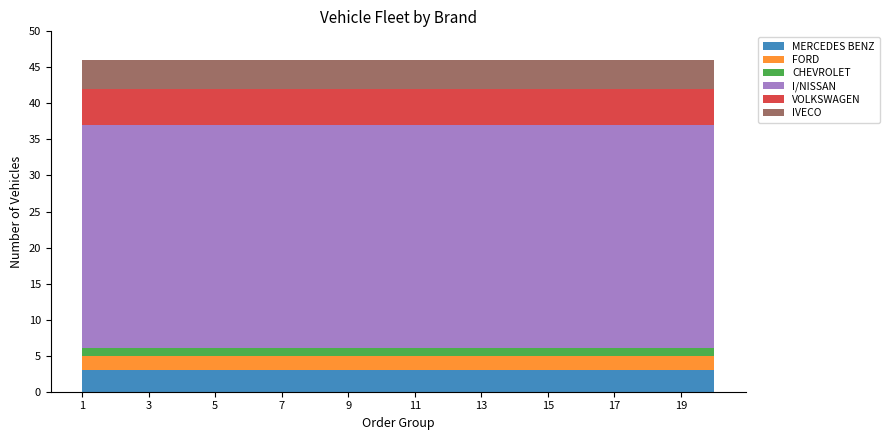

Reading left to right, what are all the values shown in this chart?

MERCEDES BENZ: 1=3	2=3	3=3	4=3	5=3	6=3	7=3	8=3	9=3	10=3	11=3	12=3	13=3	14=3	15=3	16=3	17=3	18=3	19=3	20=3
FORD: 1=2	2=2	3=2	4=2	5=2	6=2	7=2	8=2	9=2	10=2	11=2	12=2	13=2	14=2	15=2	16=2	17=2	18=2	19=2	20=2
CHEVROLET: 1=1	2=1	3=1	4=1	5=1	6=1	7=1	8=1	9=1	10=1	11=1	12=1	13=1	14=1	15=1	16=1	17=1	18=1	19=1	20=1
I/NISSAN: 1=31	2=31	3=31	4=31	5=31	6=31	7=31	8=31	9=31	10=31	11=31	12=31	13=31	14=31	15=31	16=31	17=31	18=31	19=31	20=31
VOLKSWAGEN: 1=5	2=5	3=5	4=5	5=5	6=5	7=5	8=5	9=5	10=5	11=5	12=5	13=5	14=5	15=5	16=5	17=5	18=5	19=5	20=5
IVECO: 1=4	2=4	3=4	4=4	5=4	6=4	7=4	8=4	9=4	10=4	11=4	12=4	13=4	14=4	15=4	16=4	17=4	18=4	19=4	20=4